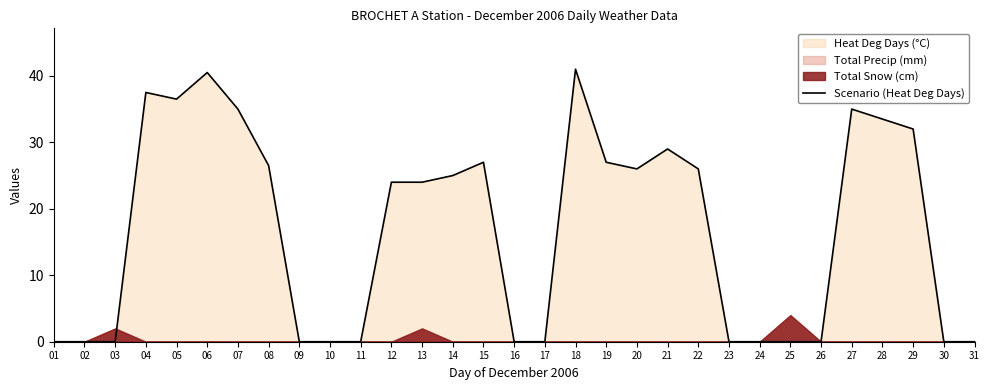

How many positive values are there?

17